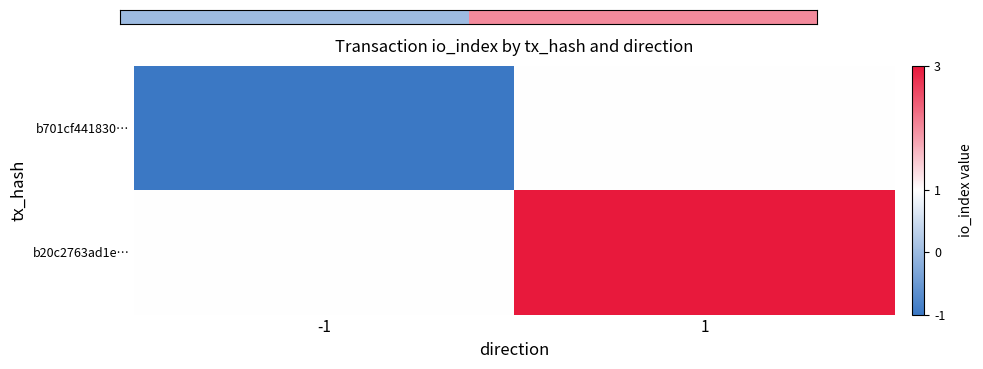

At how many categories does at least one series exceed 0?

2